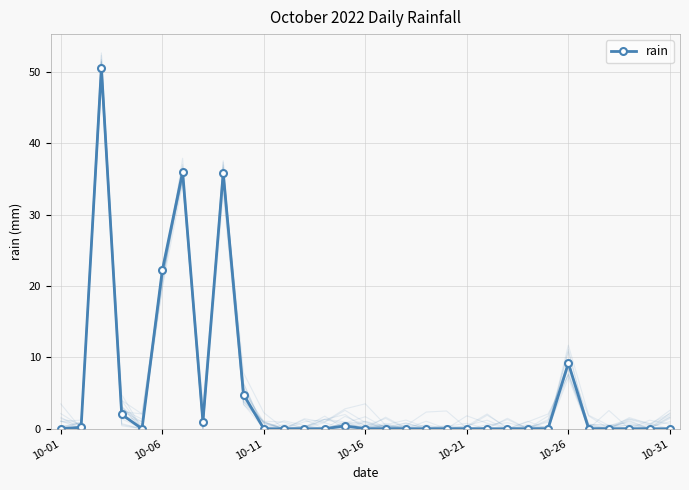

How many points are lower than both their immediate neighbors (excluding endpoints)?

2